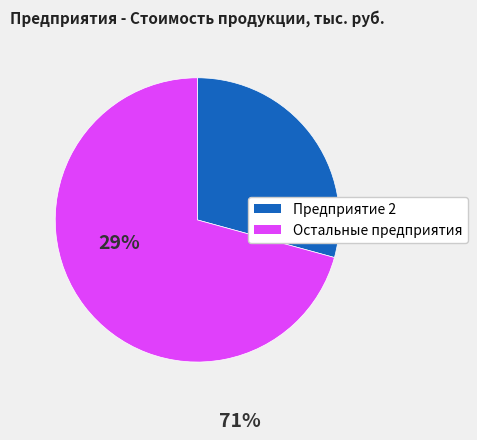

Does any single category account for the majority?

Yes